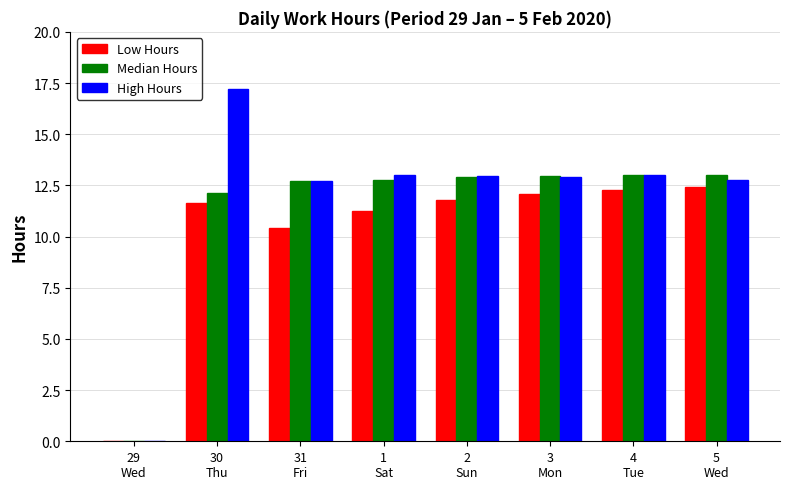

Is the value of Low Hours at 30
Thu greater than the value of High Hours at 2
Sun?

No